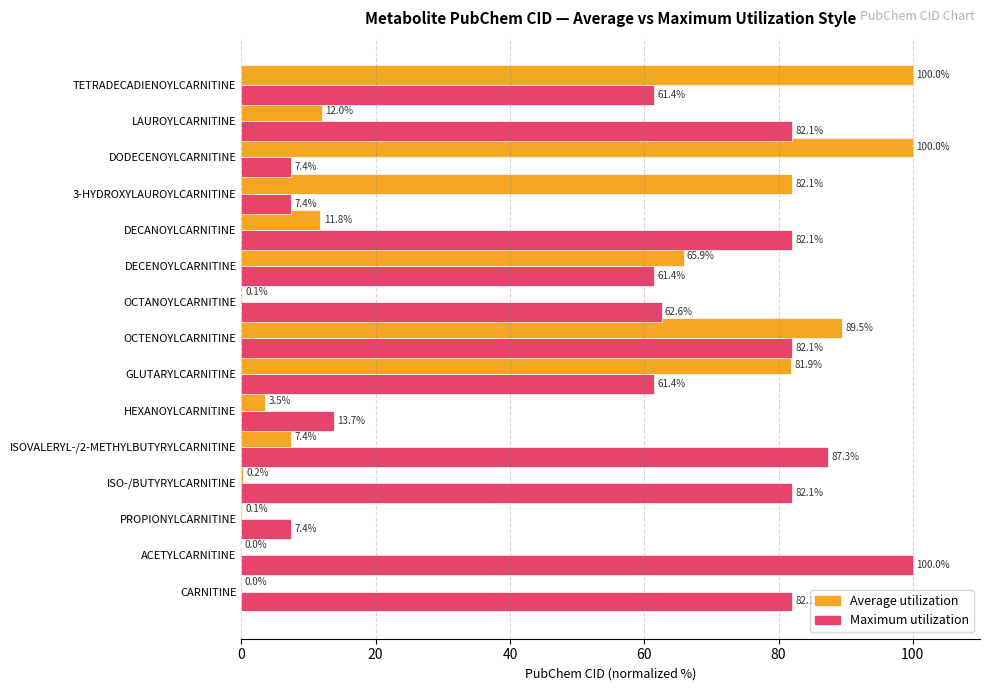

How many categories are shown in the chart?

15